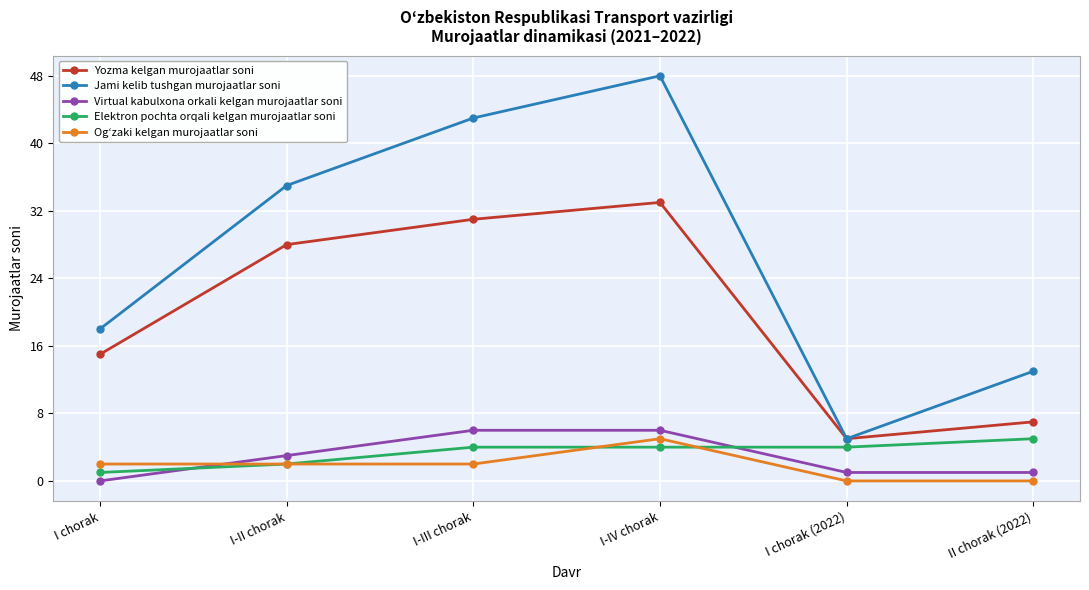

Which series has the largest range (max minus min)?

Jami kelib tushgan murojaatlar soni